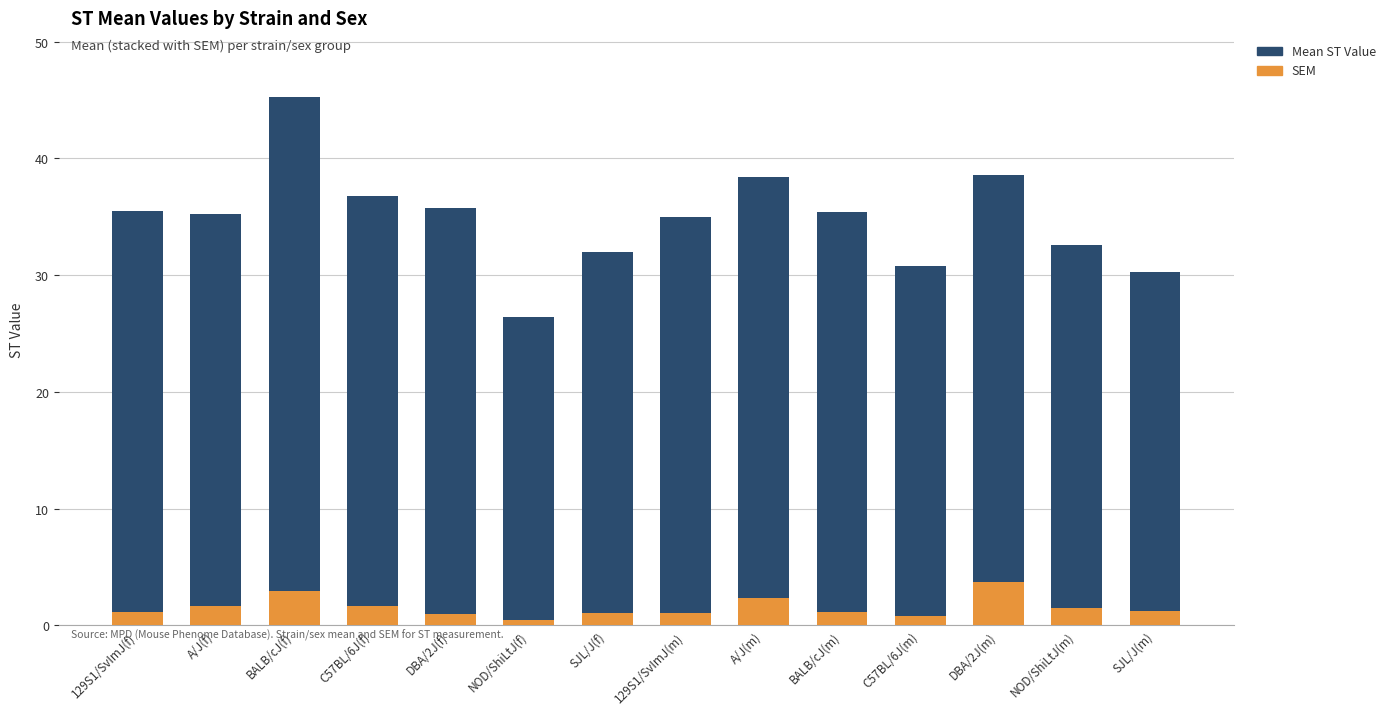

What is the average value of the SEM series?

1.6